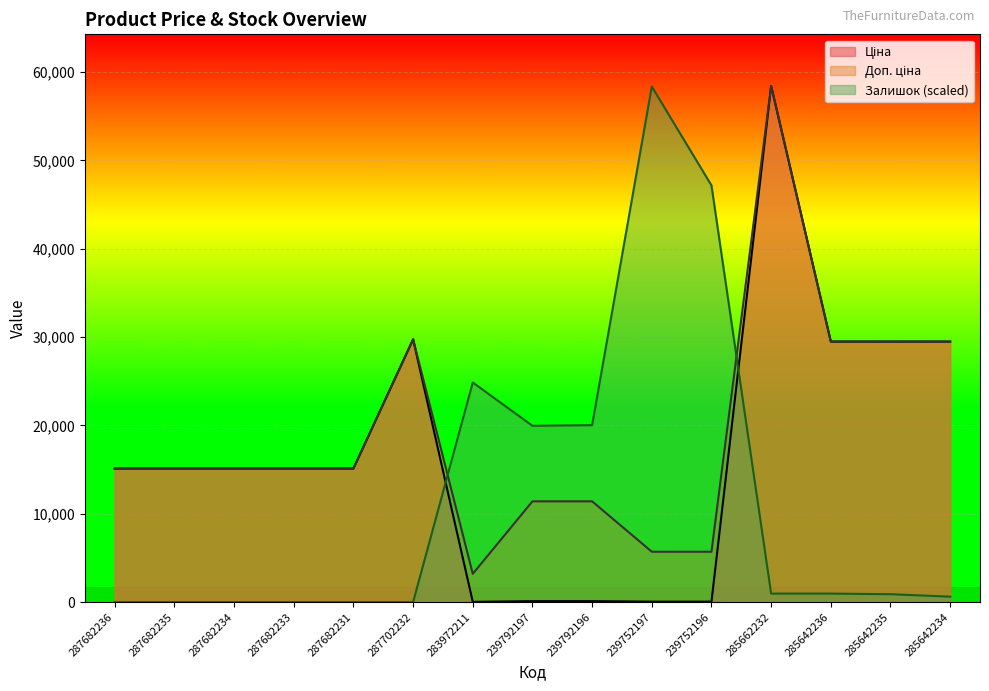

True or false: Залишок has more than 2 points higher than both neighbors.

False